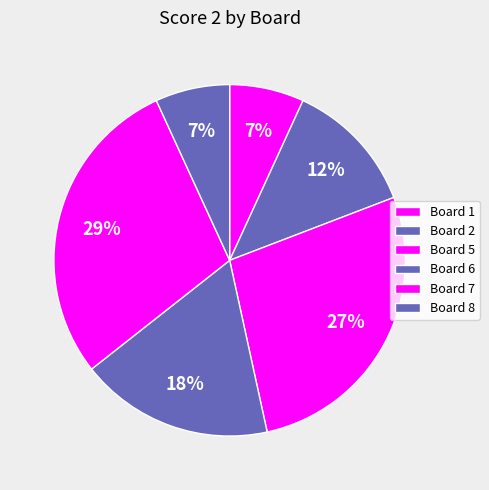

How many slices are in this pie chart?

6